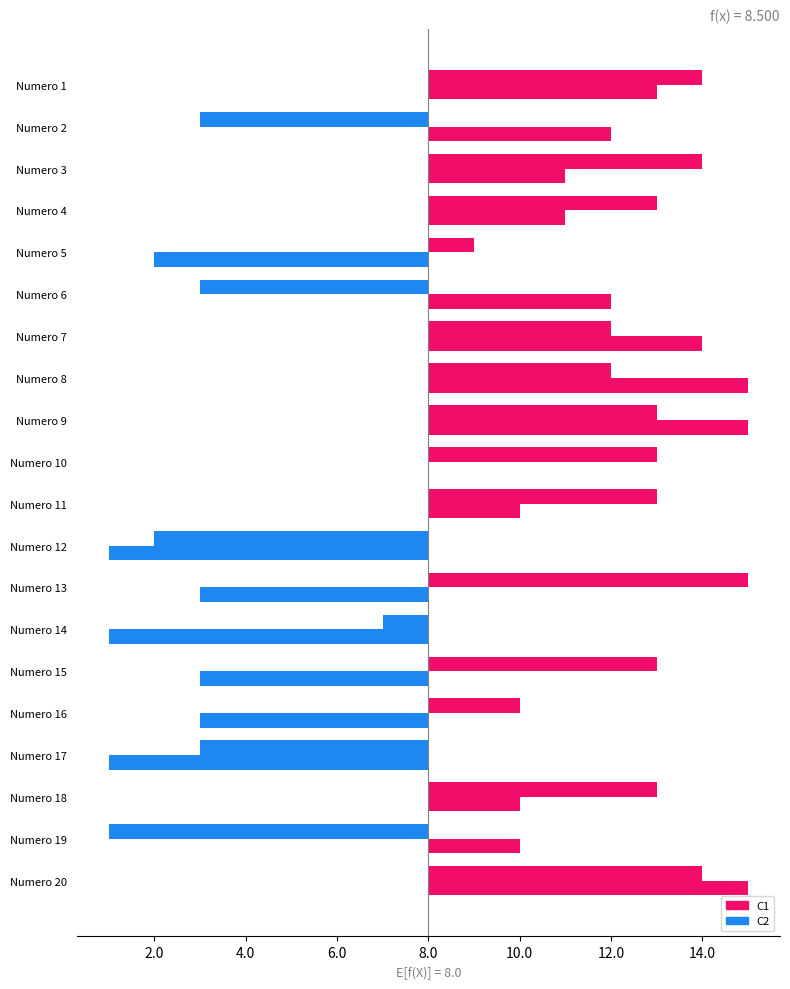

Between Numero 1 and Numero 13, which series saw the biggest shift?

C1